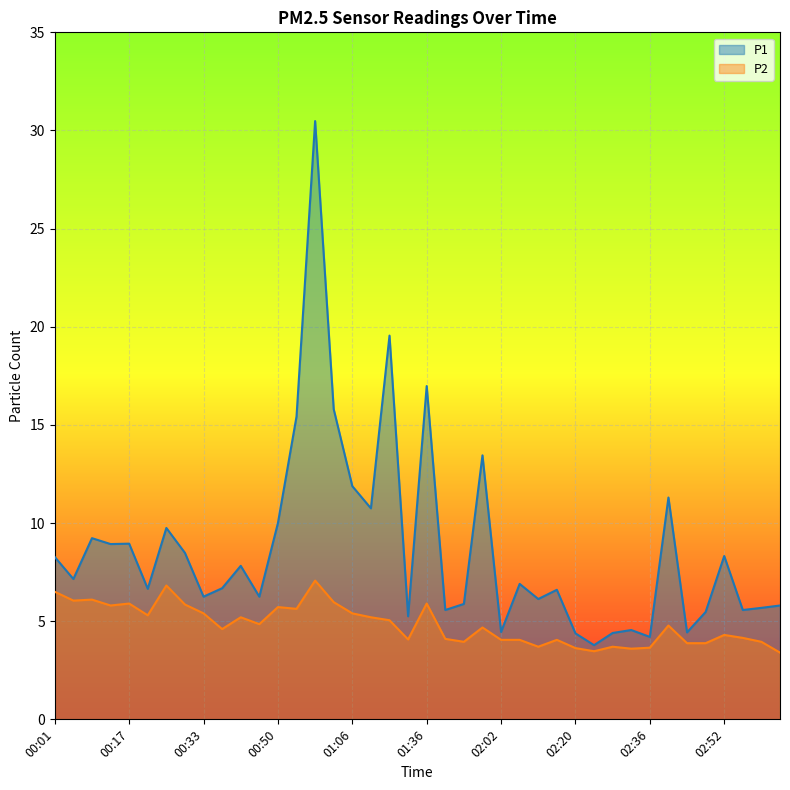

True or false: P1 and P2 cross at least once.

False